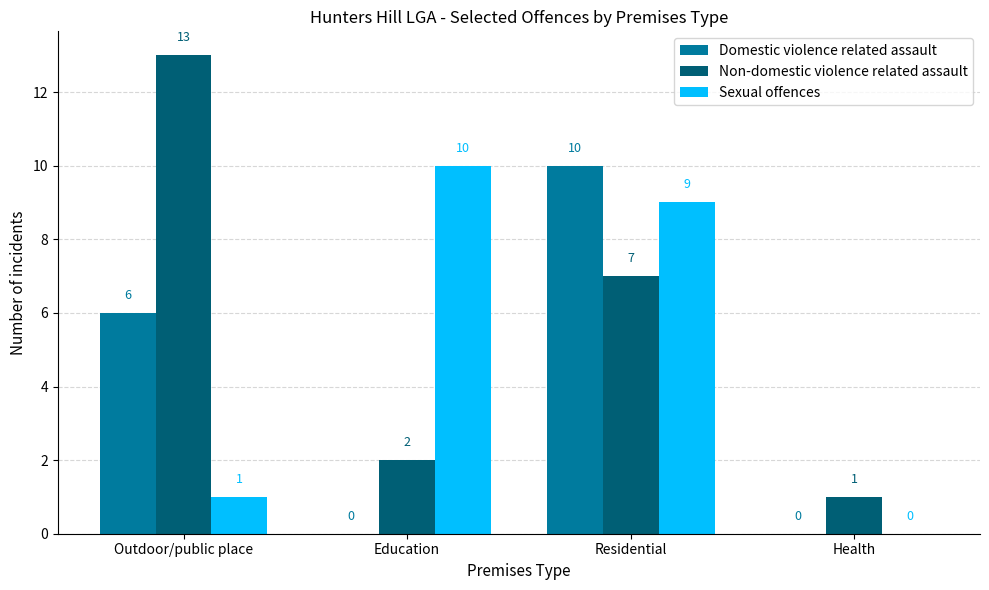

The Sexual offences series shows 18 at Education. True or false?

False